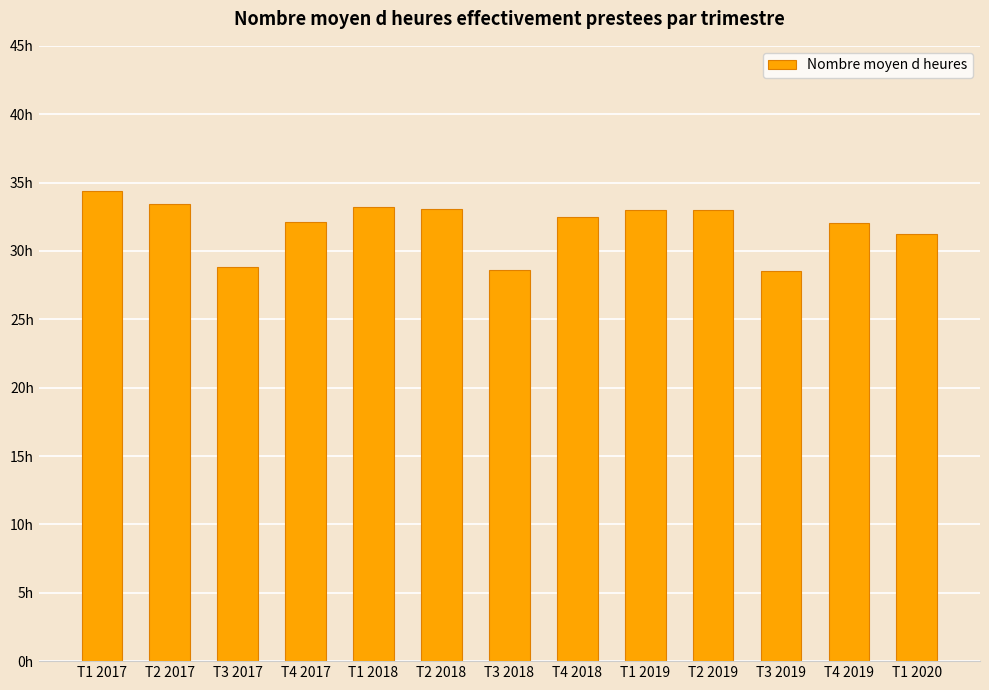

Reading right to left, what are all the values shown in this chart?

T1 2020=31.2	T4 2019=32.0	T3 2019=28.5	T2 2019=33.0	T1 2019=33.0	T4 2018=32.5	T3 2018=28.6	T2 2018=33.1	T1 2018=33.2	T4 2017=32.1	T3 2017=28.8	T2 2017=33.4	T1 2017=34.4